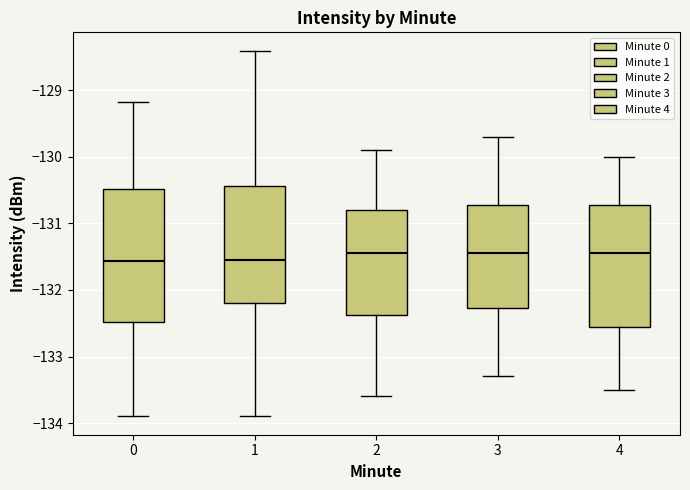

Comparing the boxes themselves (not the whiskers), which one is the tallest?

0